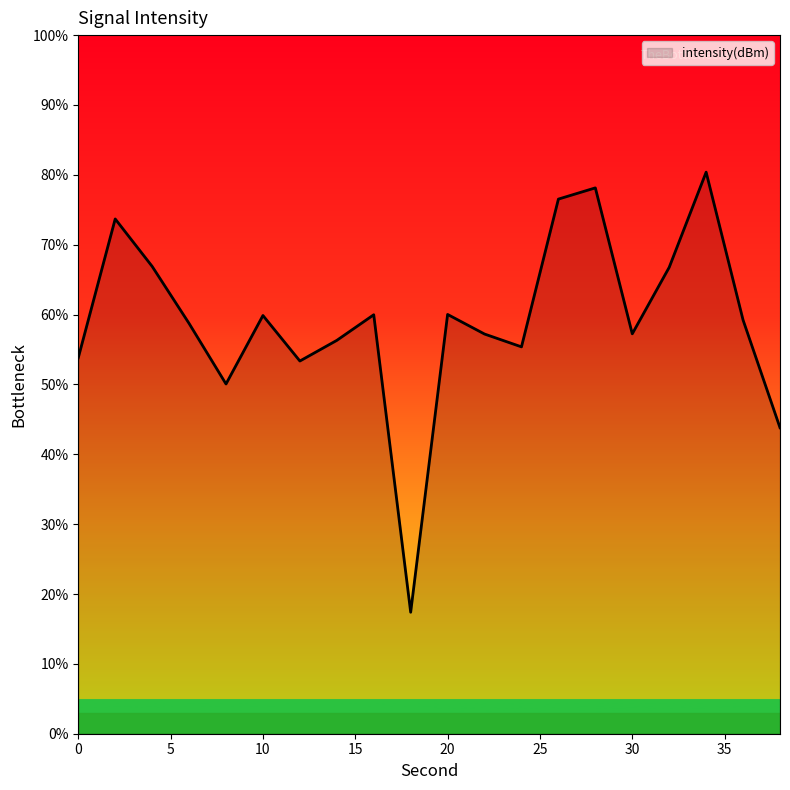

What is the difference between the maximum and minimum values?

63.0